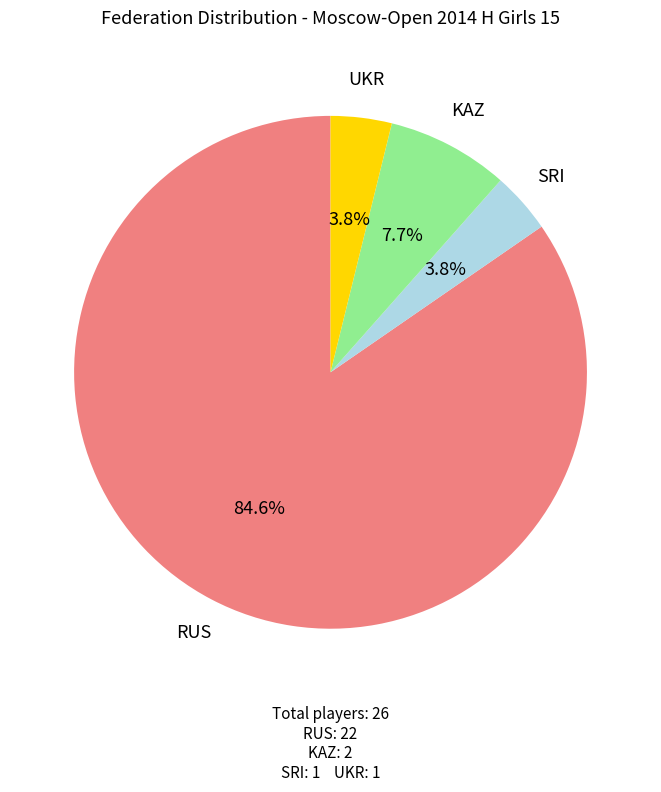

Is the sum of RUS and UKR greater than half?

Yes